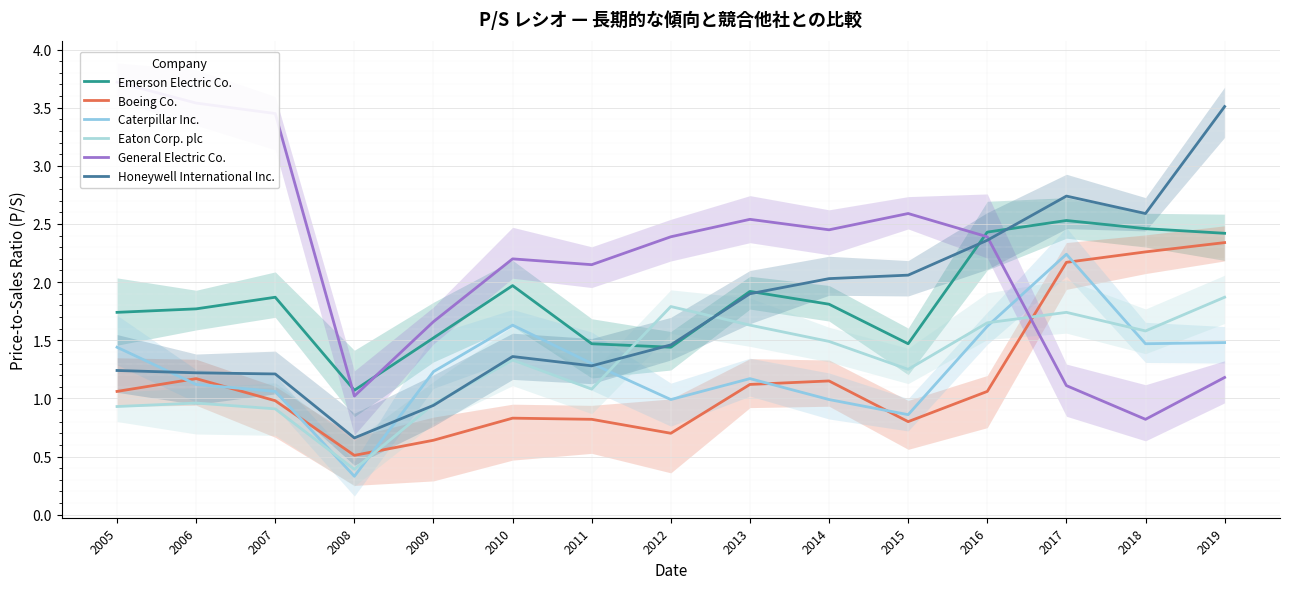

What is the minimum value shown in the chart?

0.3